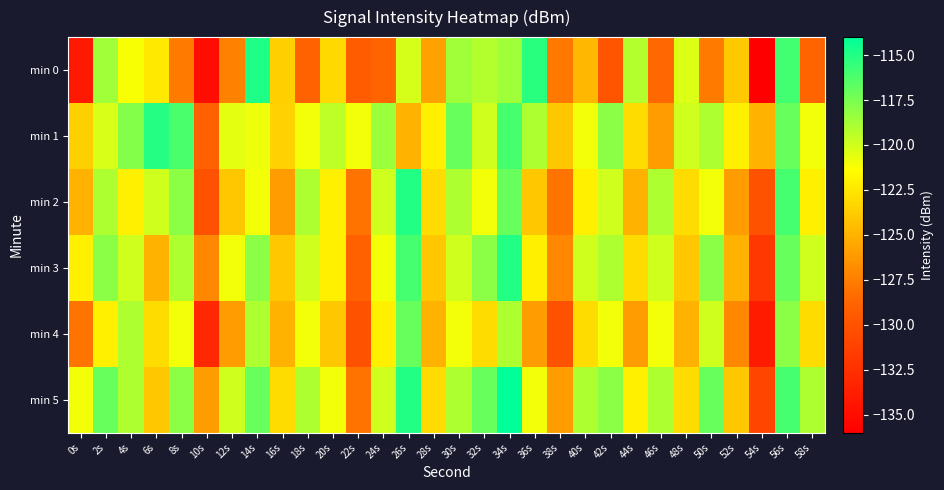

List the series in order of their peak value, highest first.

min 5, min 0, min 2, min 3, min 1, min 4